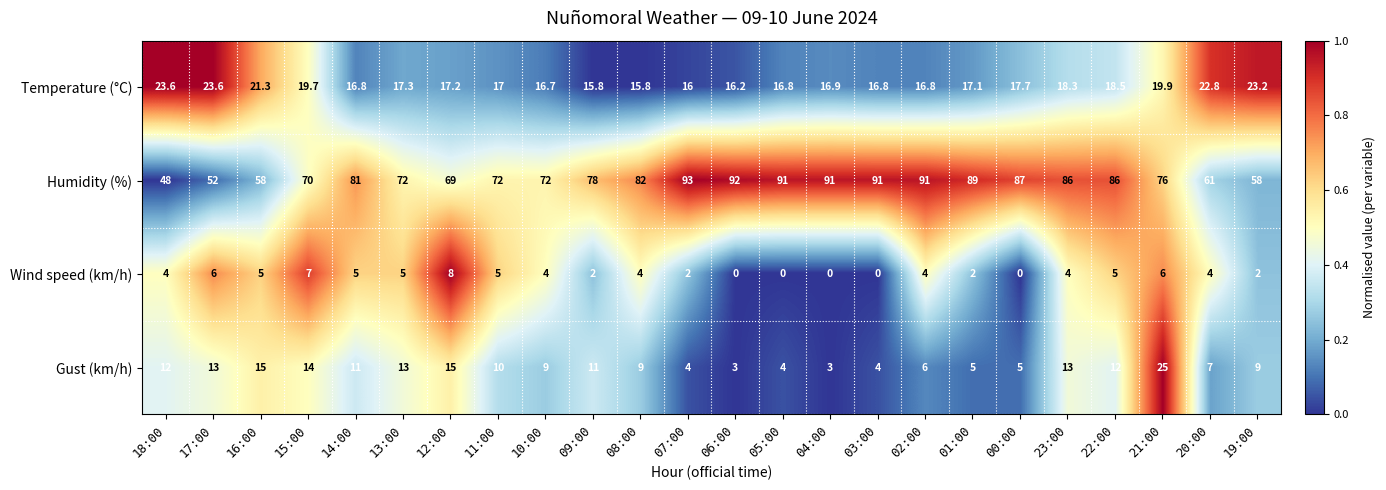

The value of Temperature (°C) at 02:00 is 16.8. True or false?

True